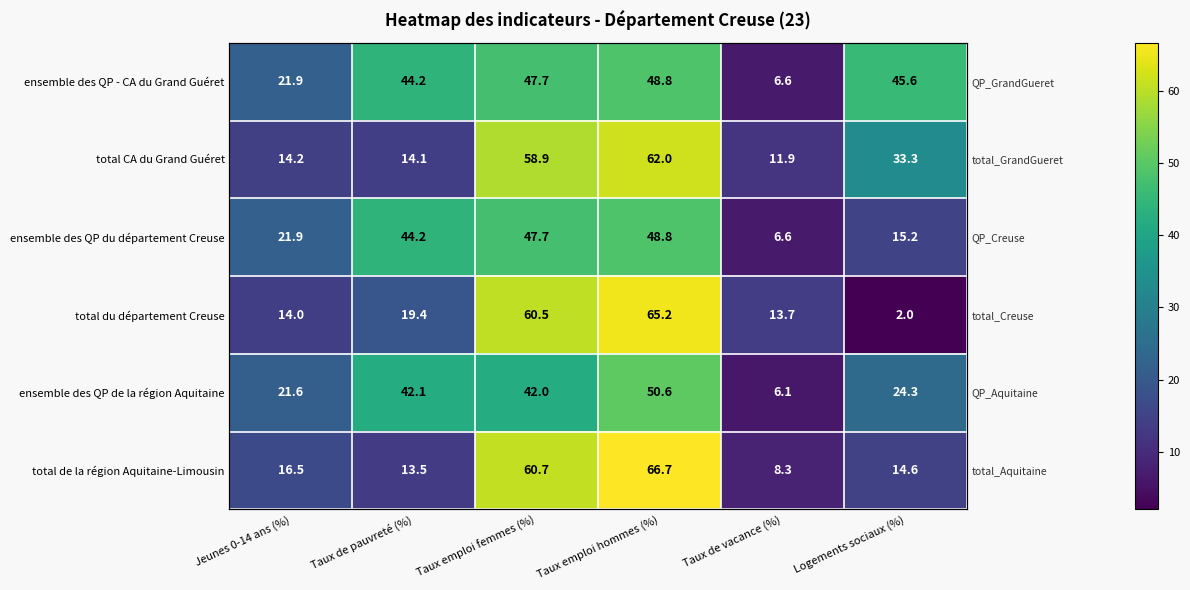

How many values in the ensemble des QP - CA du Grand Guéret series exceed 45?

3